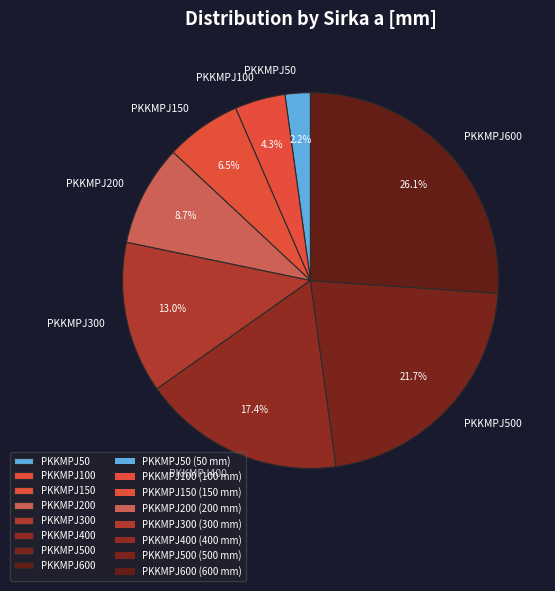

Does PKKMPJ150 account for over 50% of the chart?

No